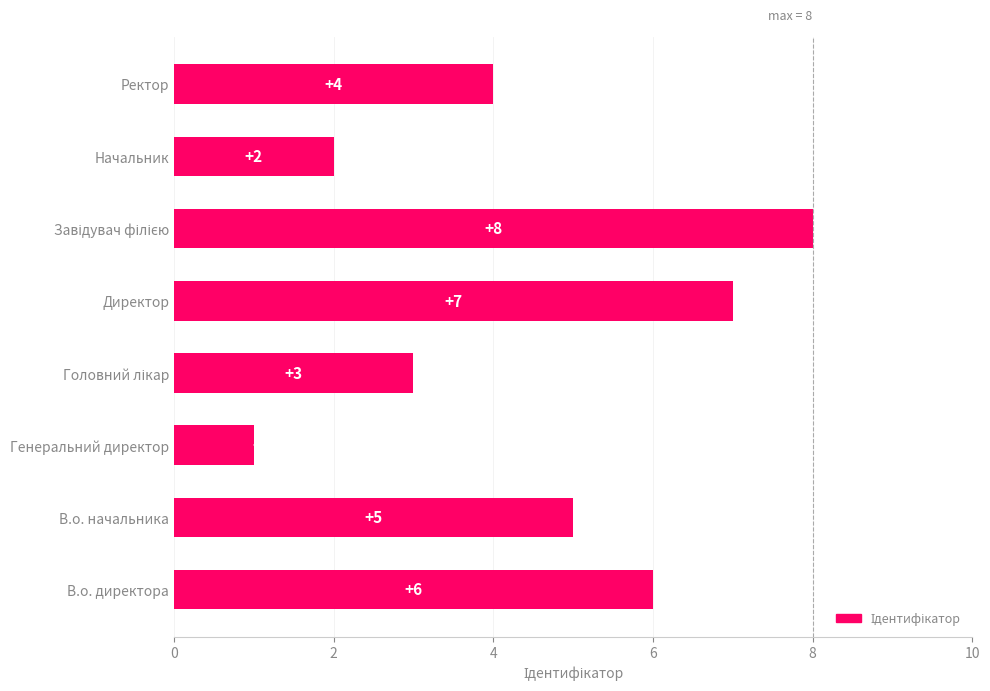

What is the change in value from Директор to Начальник?

-5